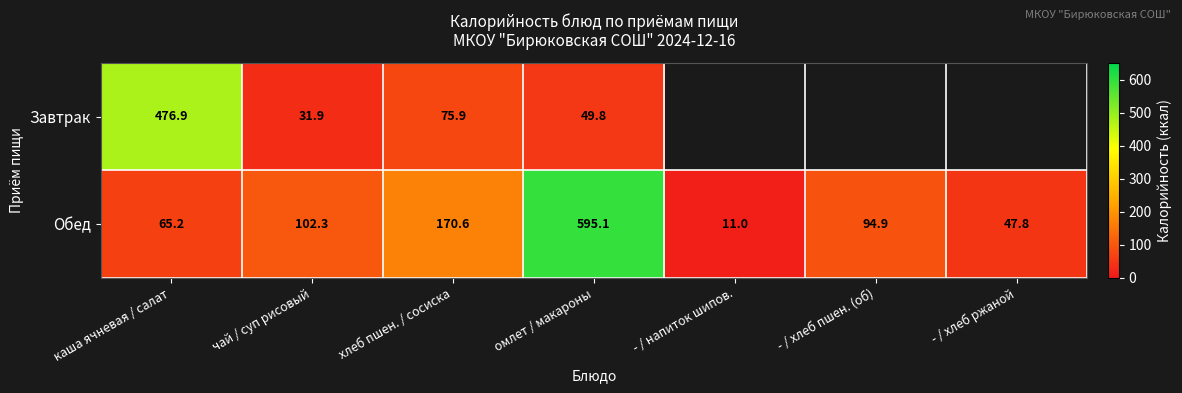

Rank the series at омлет / макароны from highest to lowest value.

Обед, Завтрак